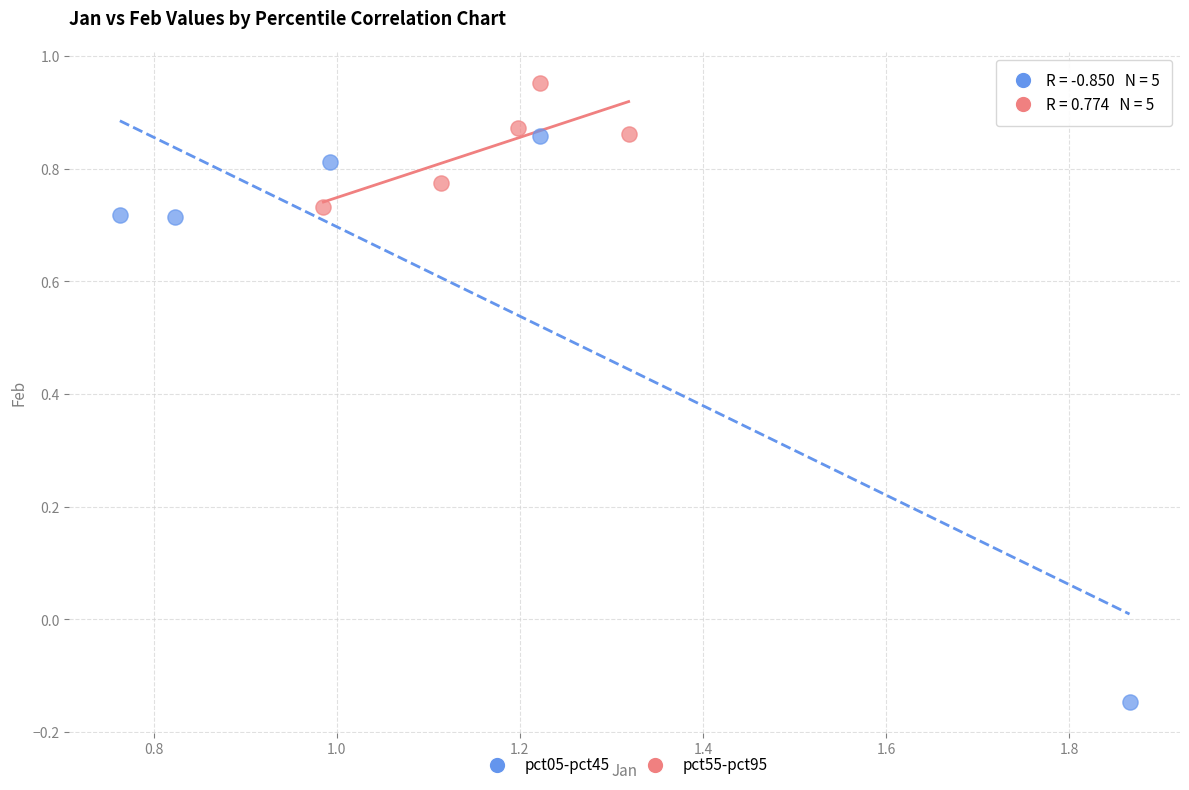

What are all the series names shown in the legend?

pct05-pct45, pct55-pct95